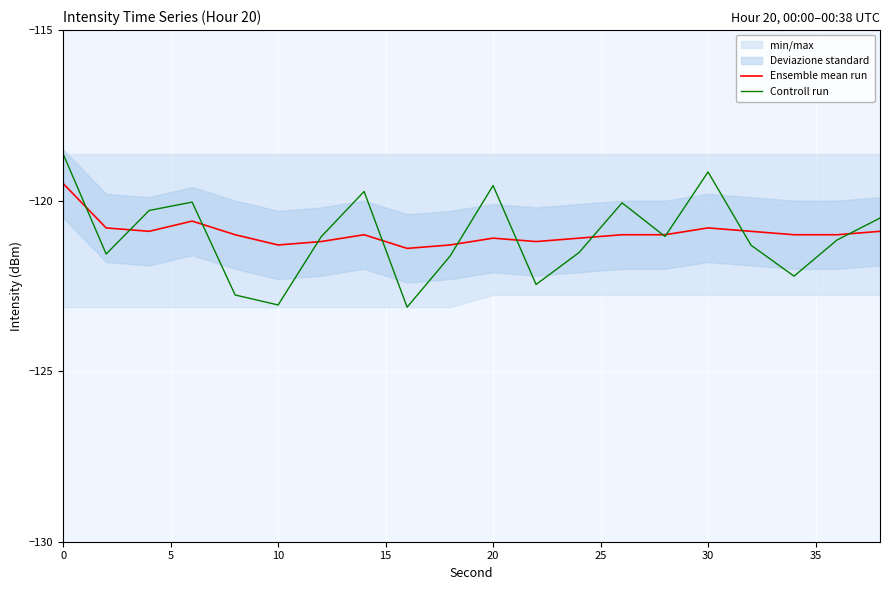

The Controll run series shows -119.2 at 30. True or false?

True